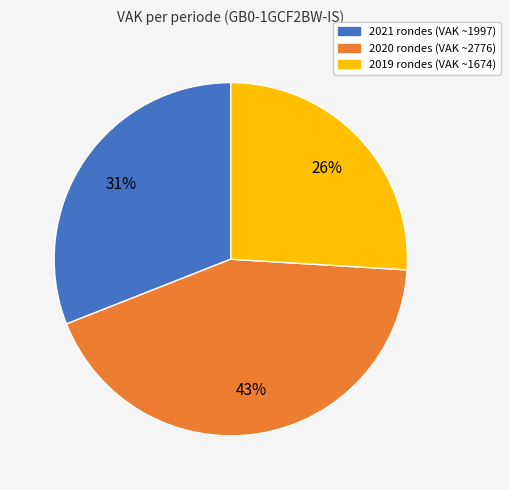

Does any single category account for the majority?

No